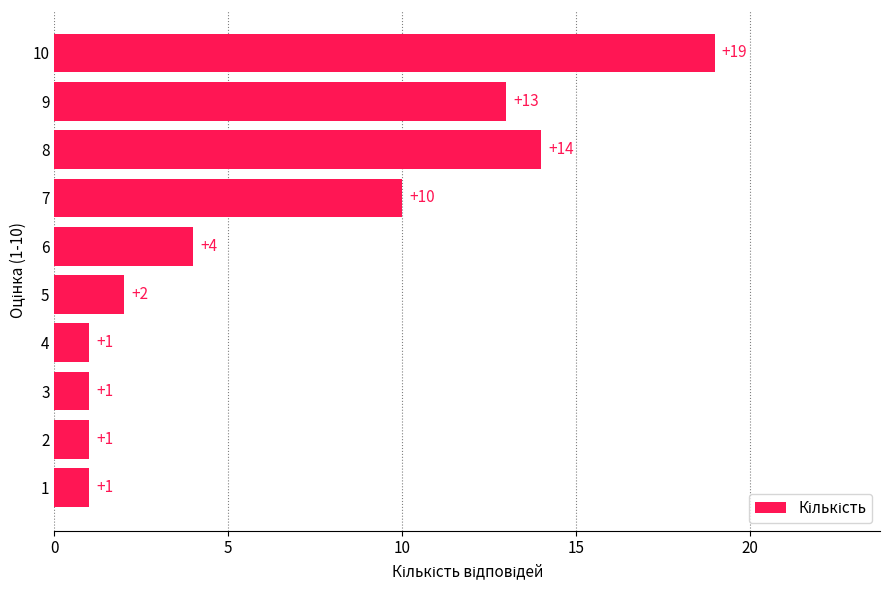

Where is the data nearest to the value 10?

7